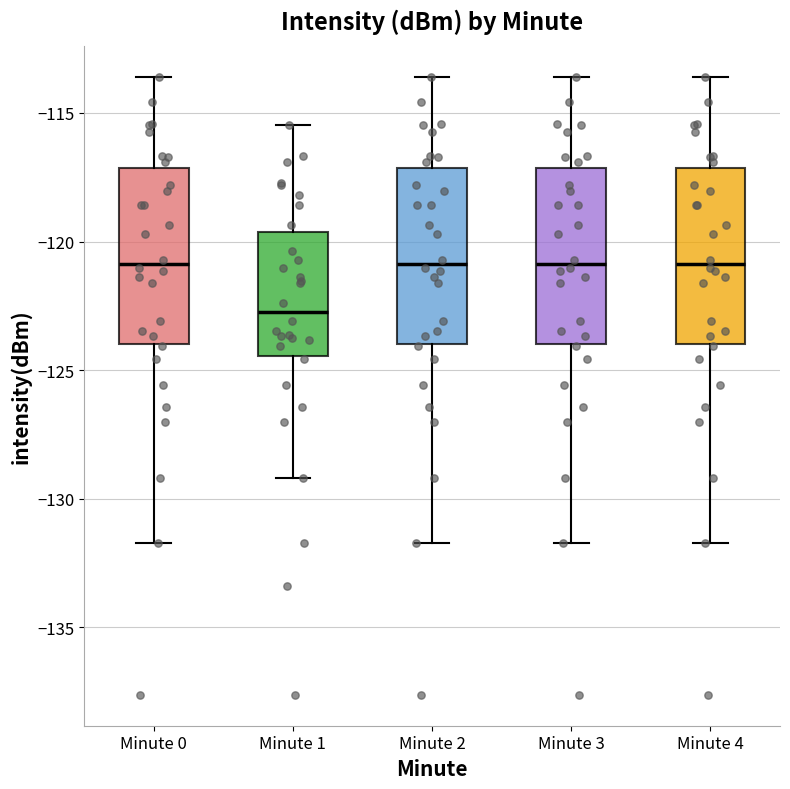

Which box has the lowest median line?

Minute 1